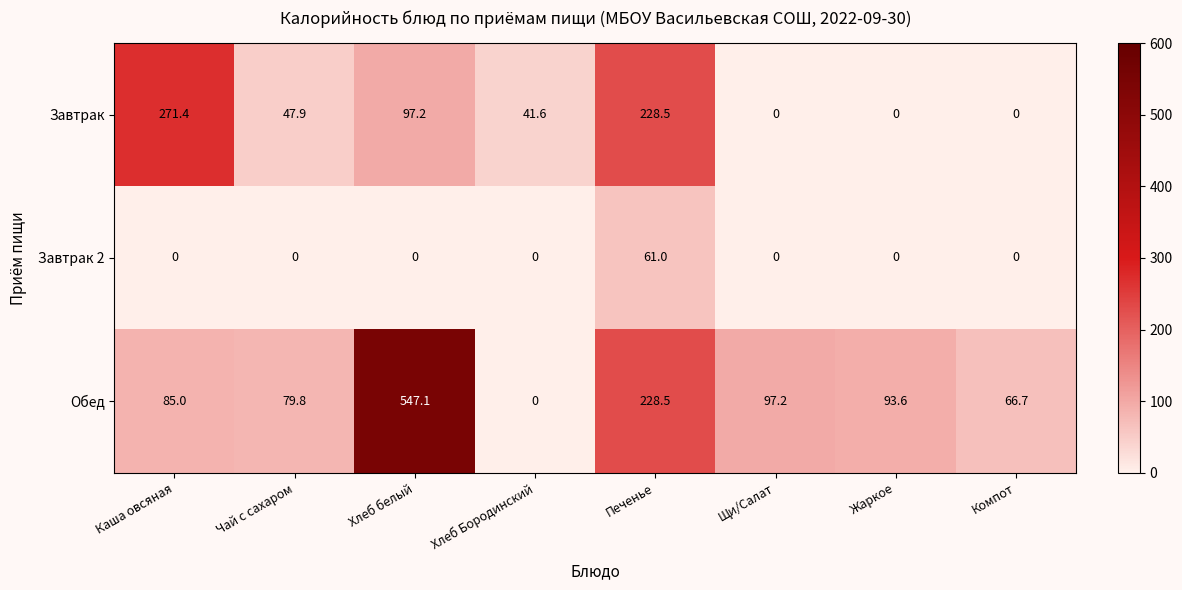

Reading left to right, extract all data points from this chart.

Завтрак: Каша овсяная=271.4	Чай с сахаром=47.9	Хлеб белый=97.2	Хлеб Бородинский=41.6	Печенье=228.5	Щи/Салат=0.0	Жаркое=0.0	Компот=0.0
Завтрак 2: Каша овсяная=0.0	Чай с сахаром=0.0	Хлеб белый=0.0	Хлеб Бородинский=0.0	Печенье=61.0	Щи/Салат=0.0	Жаркое=0.0	Компот=0.0
Обед: Каша овсяная=85.0	Чай с сахаром=79.8	Хлеб белый=547.1	Хлеб Бородинский=0.0	Печенье=228.5	Щи/Салат=97.2	Жаркое=93.6	Компот=66.7